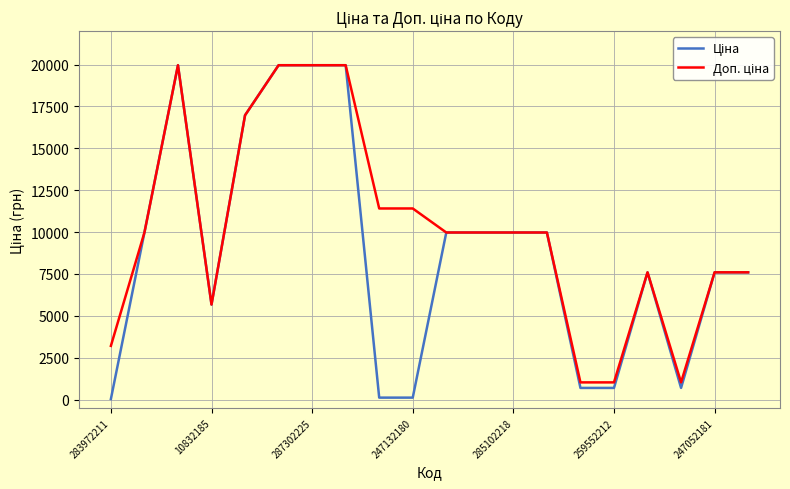

How many interior local valleys does the Доп. ціна series have?

2